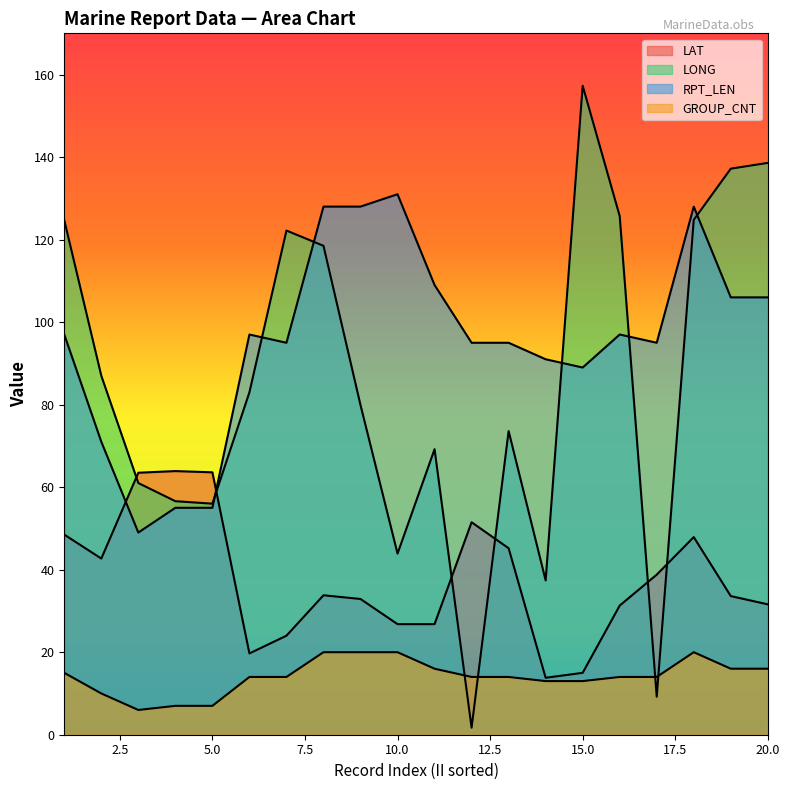

At how many categories does at least one series exceed 113?

10